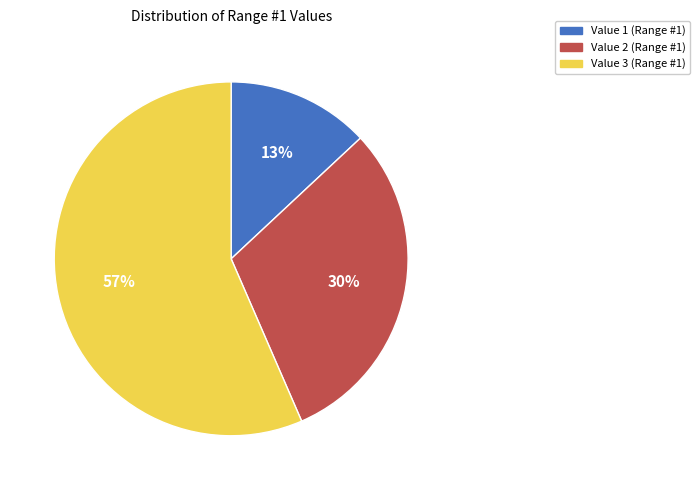

Which has a higher value, Value 2 or Value 3?

Value 3